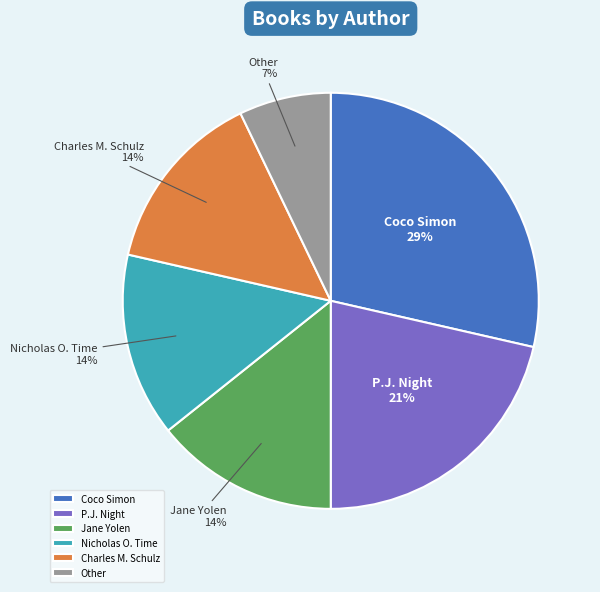

Do Coco Simon and Nicholas O. Time together represent more than half of the pie?

No